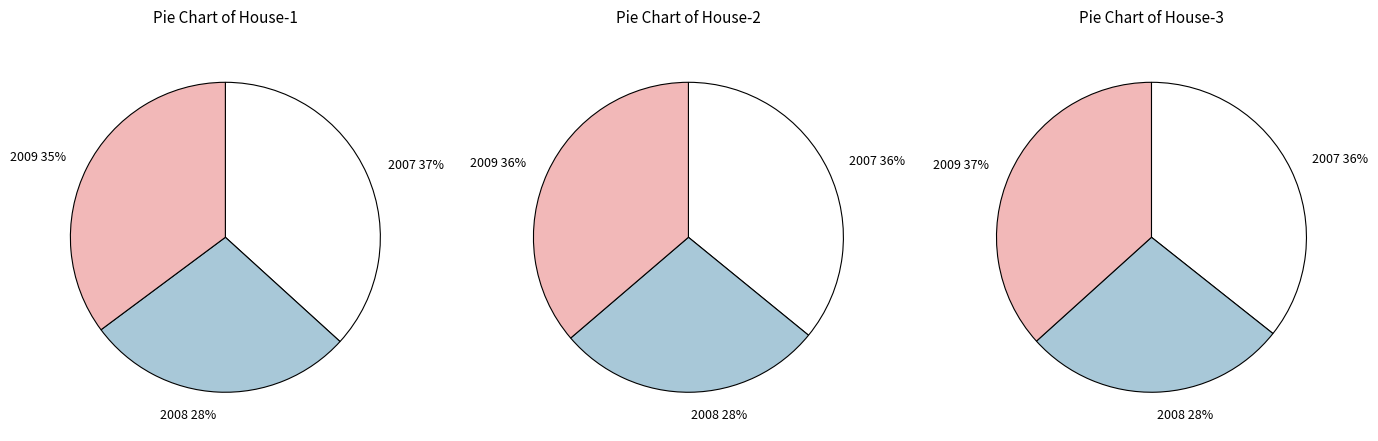

True or false: Lord 4 accounts for 1% of the total.

False